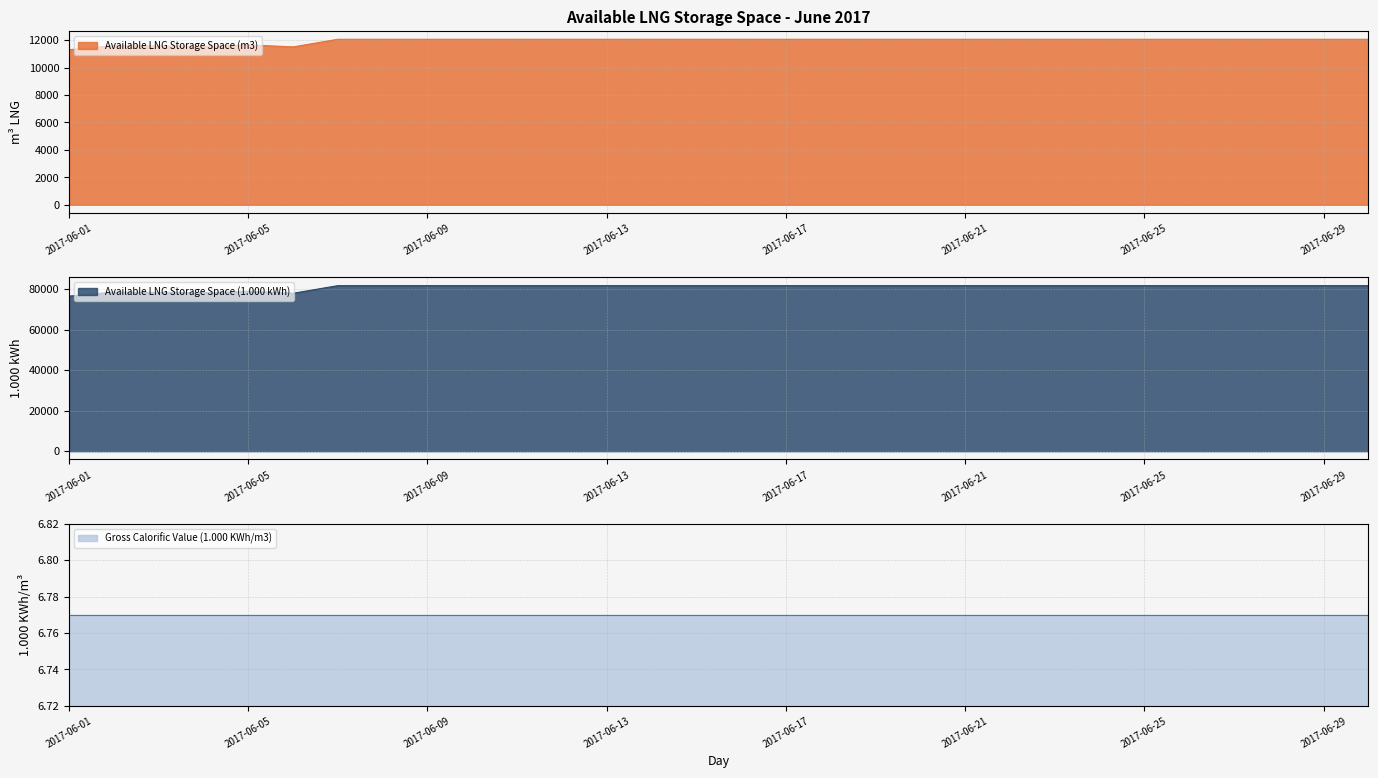

True or false: Available LNG Storage Space (1.000 kWh) and Available LNG Storage Space (m3) intersect in this chart.

False